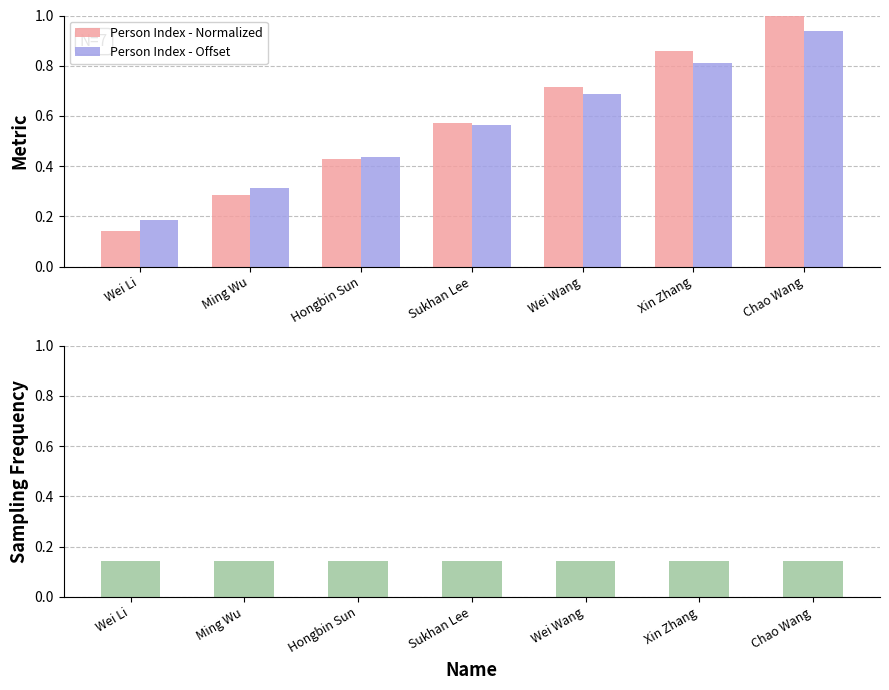

What is the greatest value displayed?

1.0